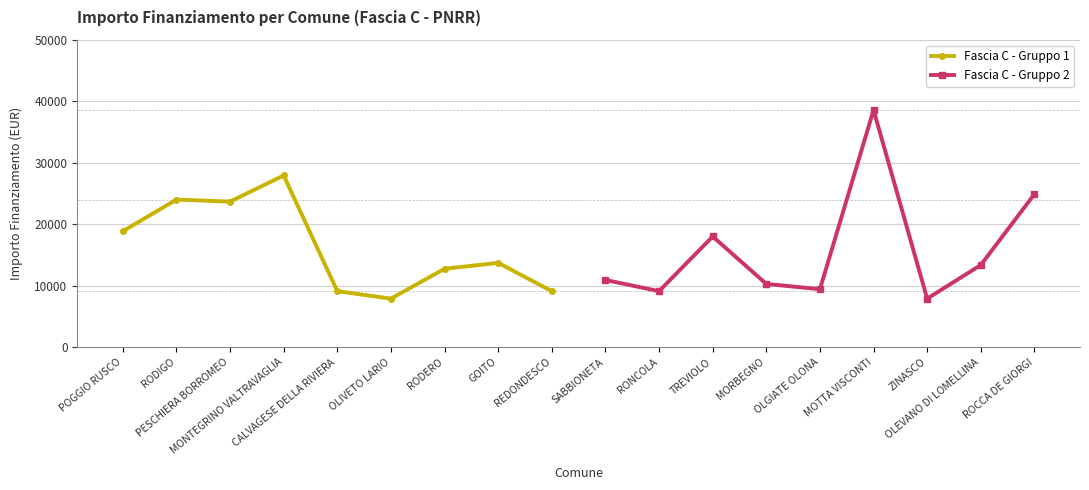

What is the lowest value of the Fascia C - Gruppo 1 series?

7891